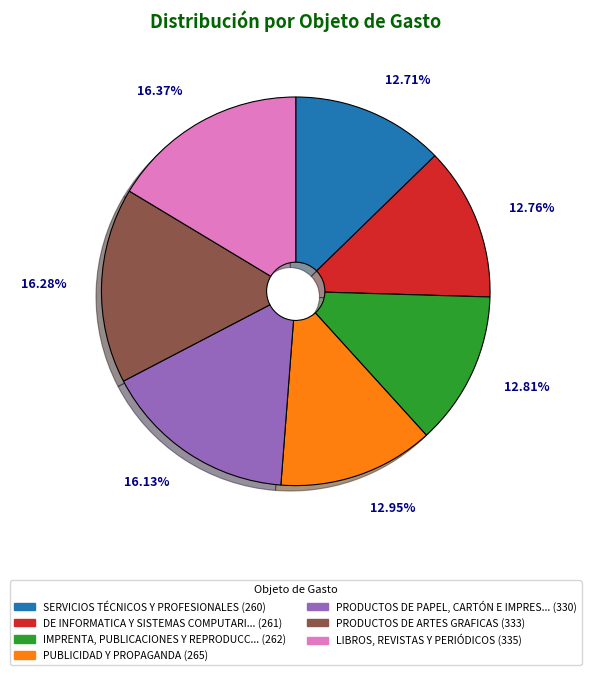

Does any single category account for the majority?

No